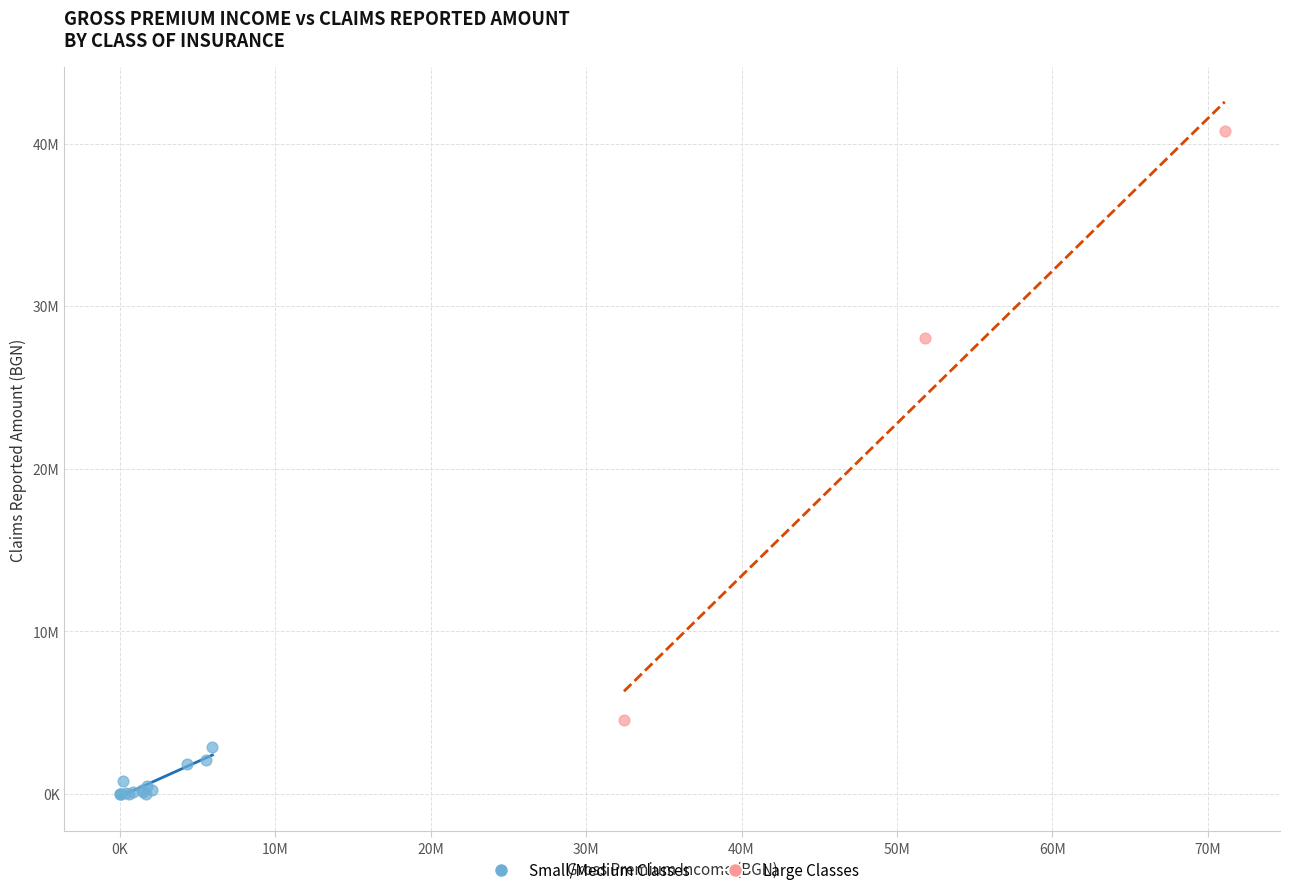

What are all the series names shown in the legend?

Small/Medium Classes, Large Classes